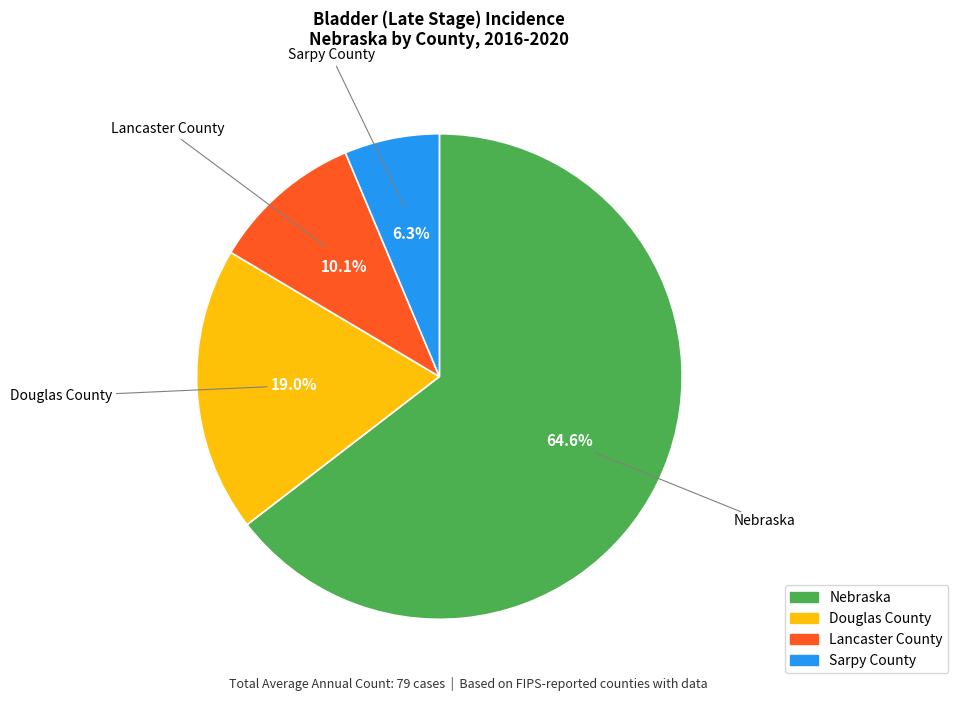

Which slice is the largest?

Nebraska